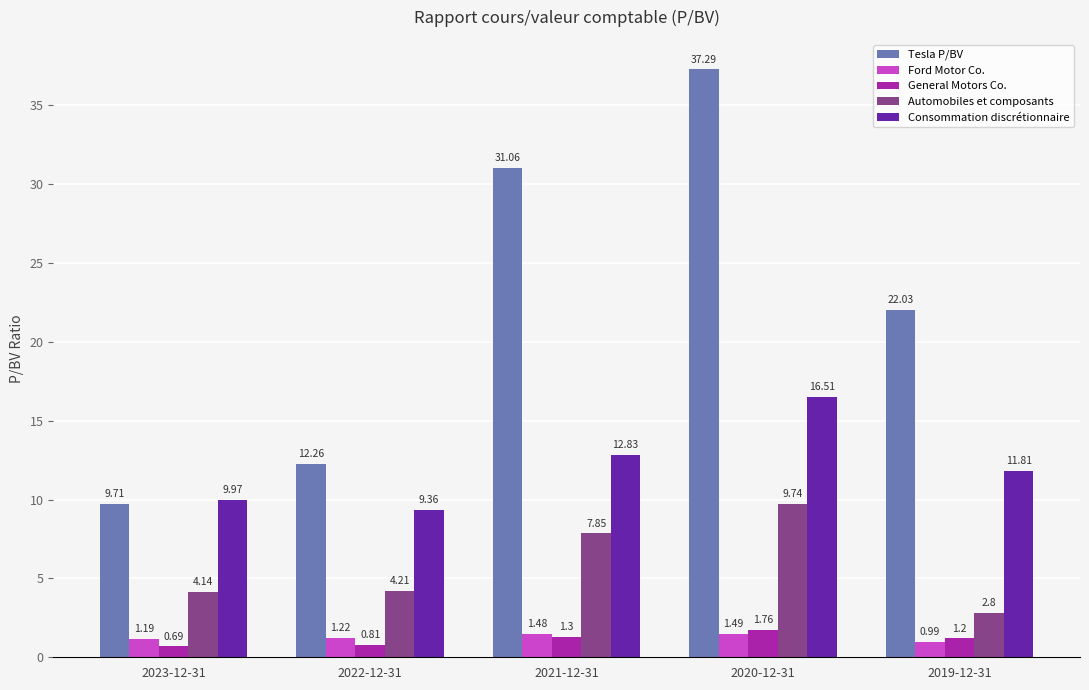

Where is General Motors Co. nearest to the value 1?

2022-12-31